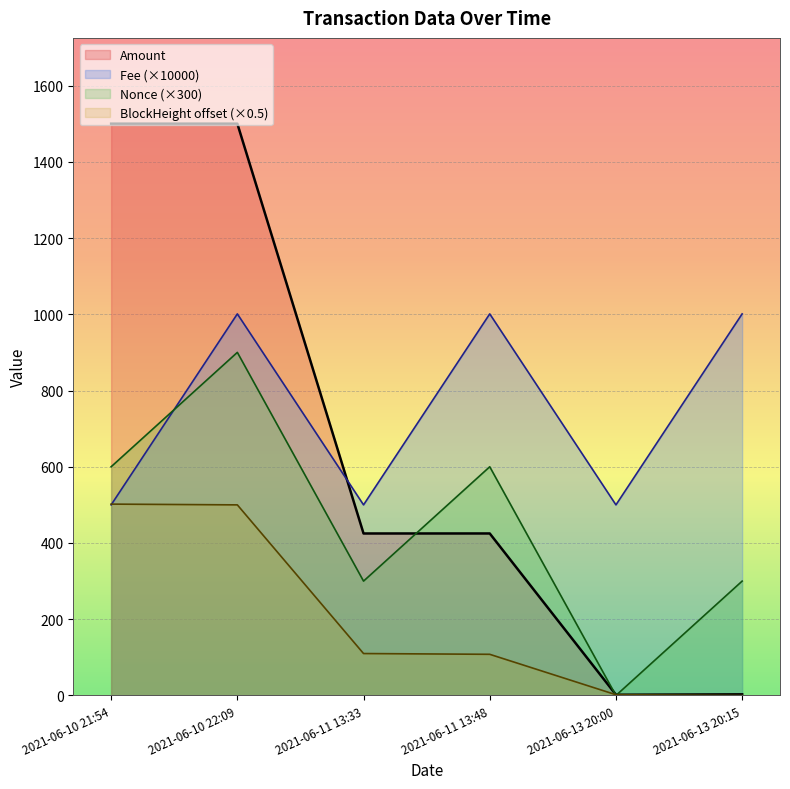

How many values in the Nonce series are below 600?

3